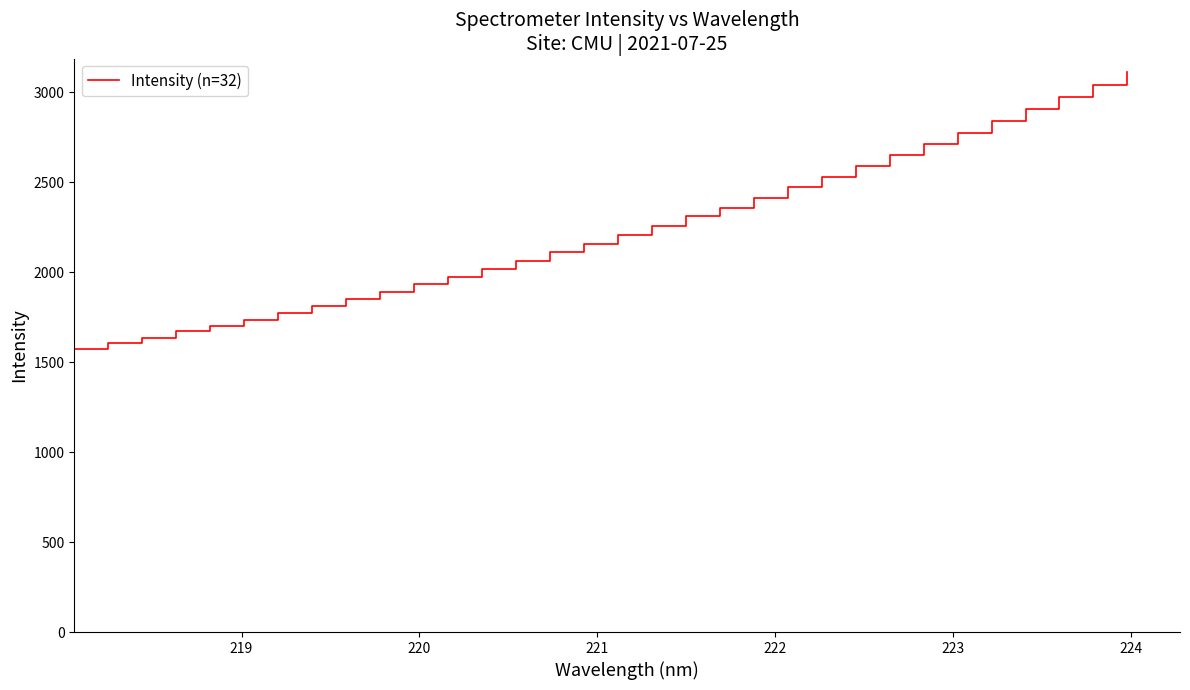

What is the maximum value shown in the chart?

3109.4